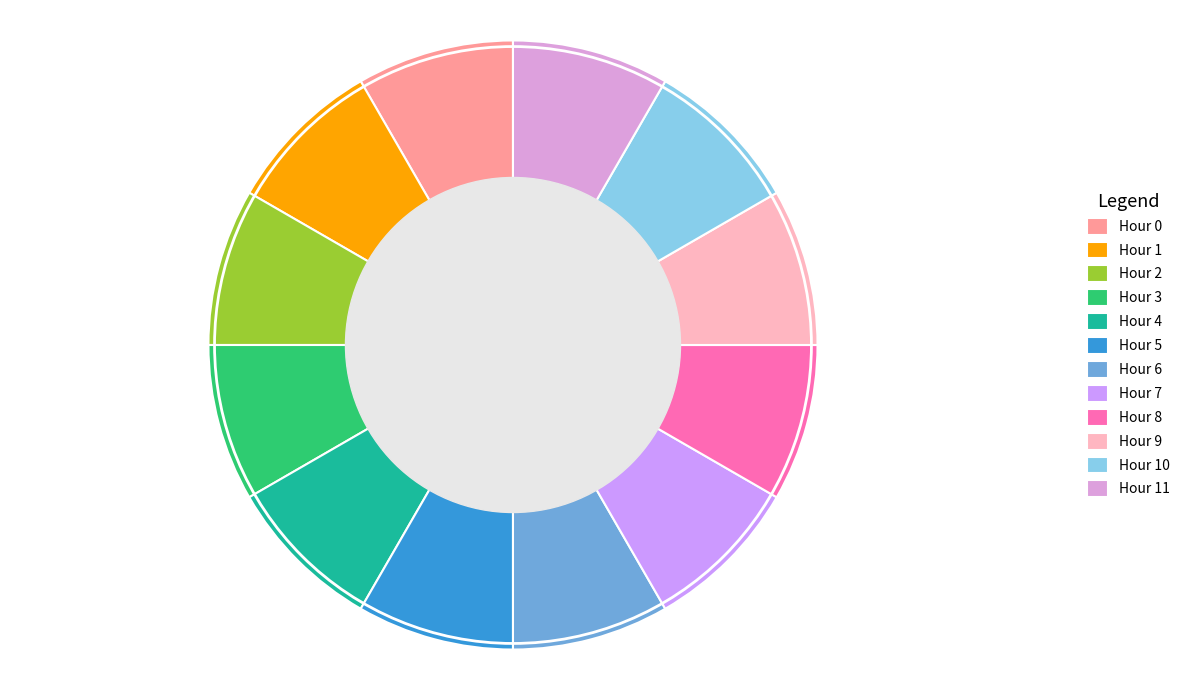

How many segments does this pie chart have?

12